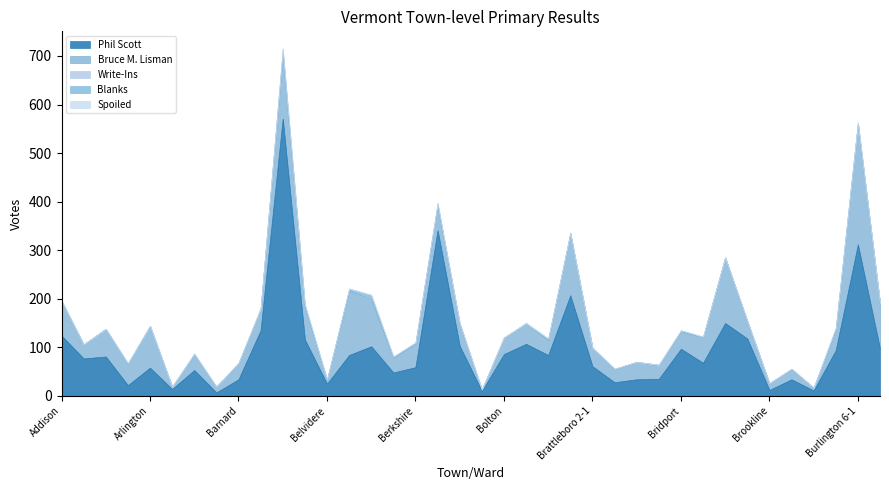

True or false: Spoiled and Phil Scott intersect in this chart.

False